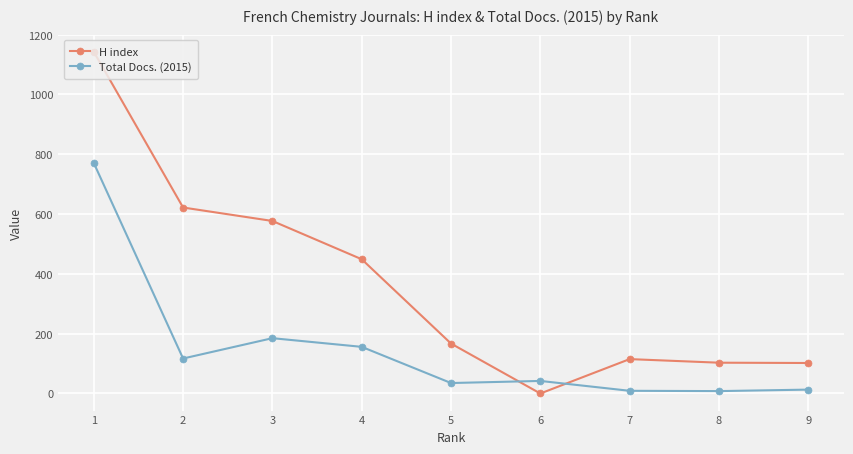

The H index series shows 418 at 1. True or false?

False